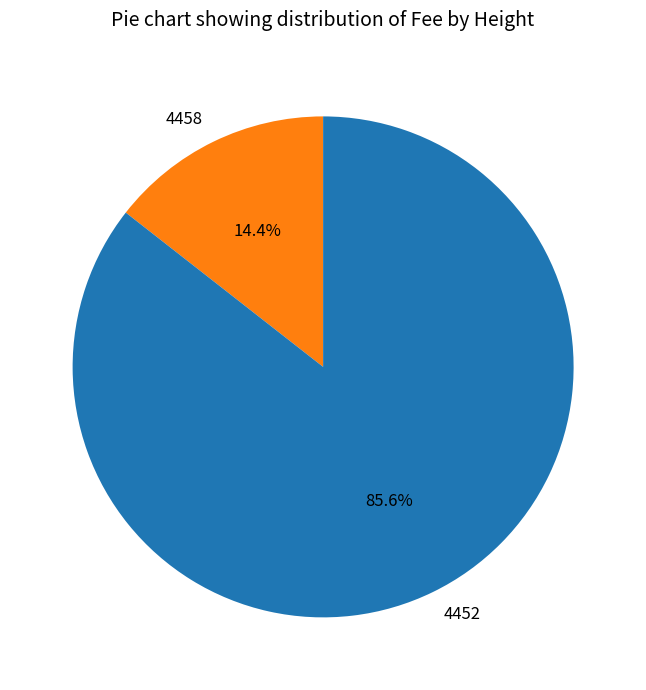

To the nearest percent, what percentage of the pie is 4452?

86%